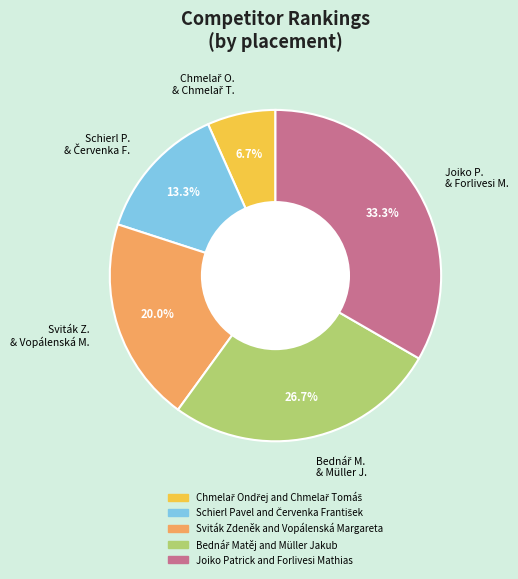

What is the largest slice in the pie chart?

Joiko P. & Forlivesi M.